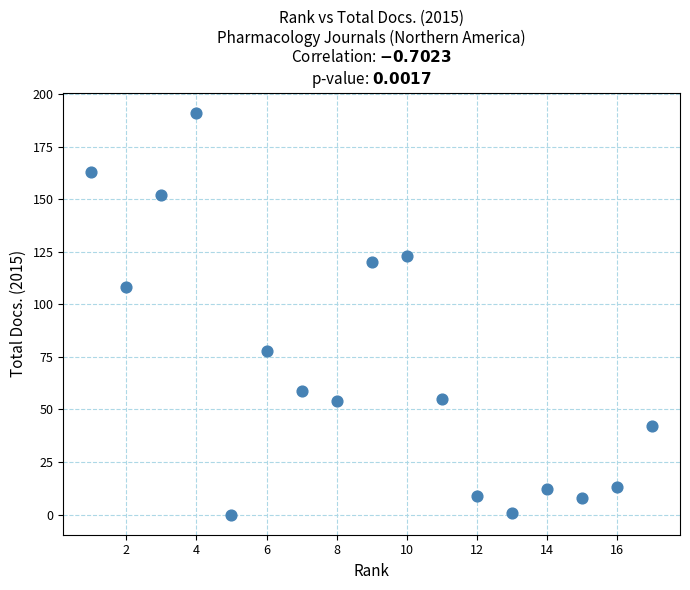

What is the range of Y values (max minus min)?

191